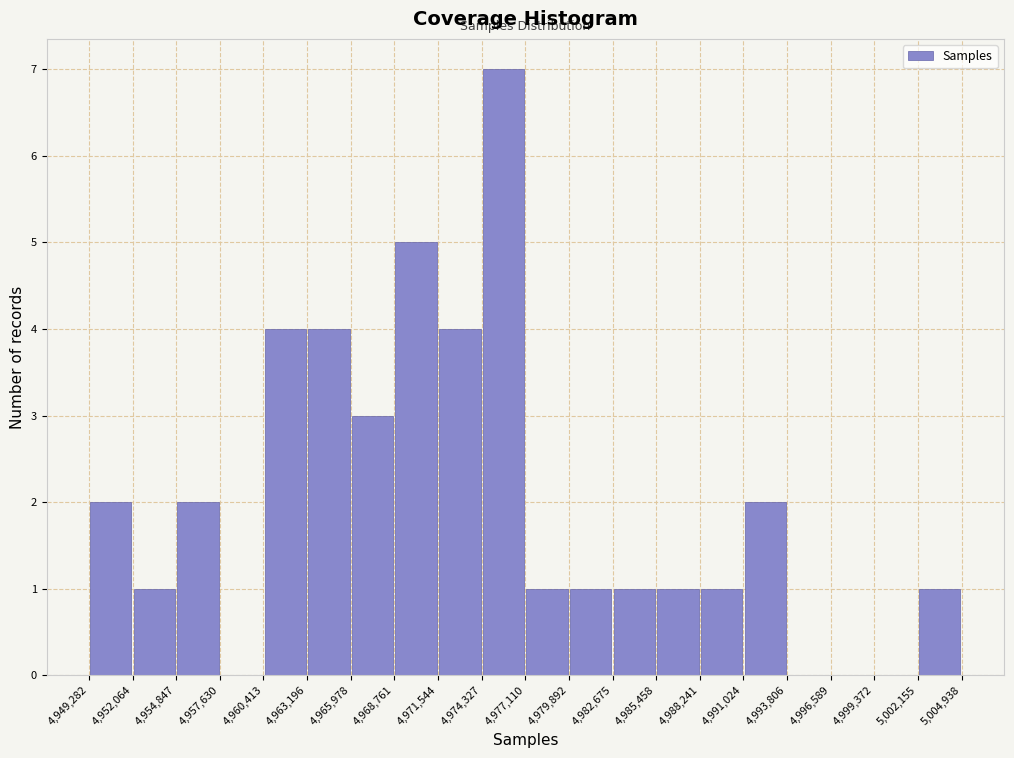

How tall is the bar that spans 4,963,196 to 4,965,978 on the x-axis? The values are not printed on the chart, so give them approximately, as read against the axis.

4